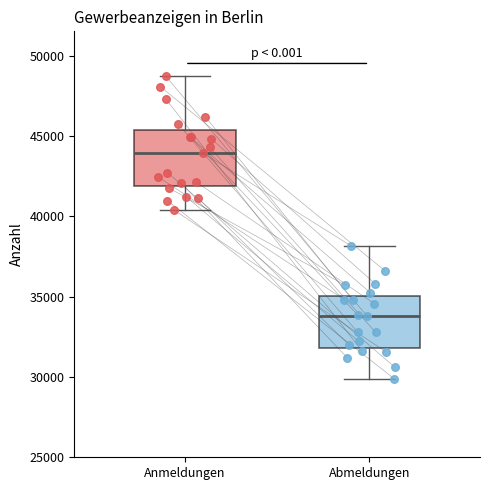

Which box has the highest median line?

Anmeldungen